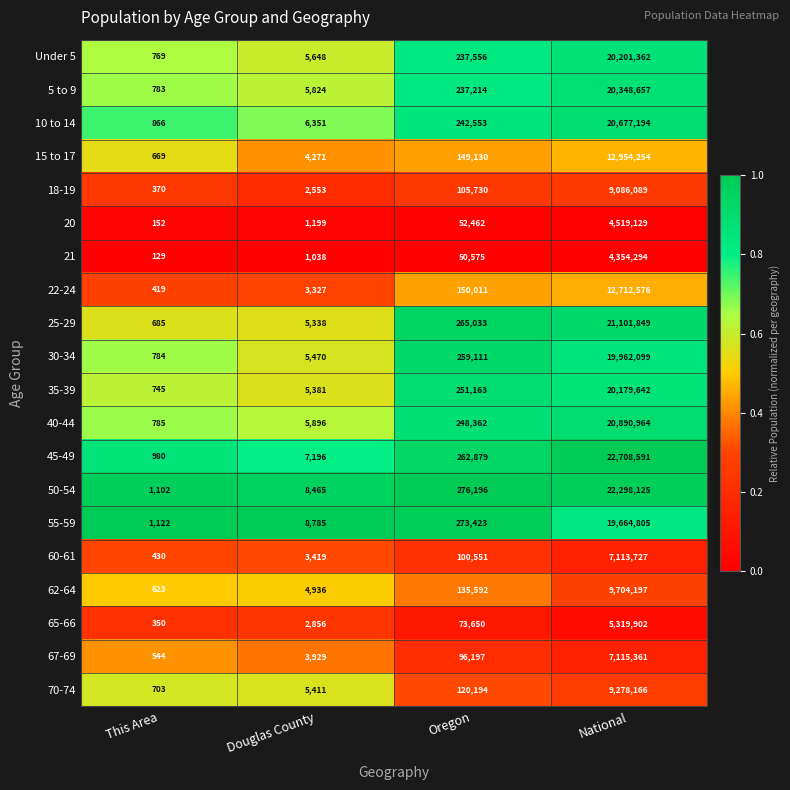

What is the sum of the 22-24 values at This Area and Oregon?

150430